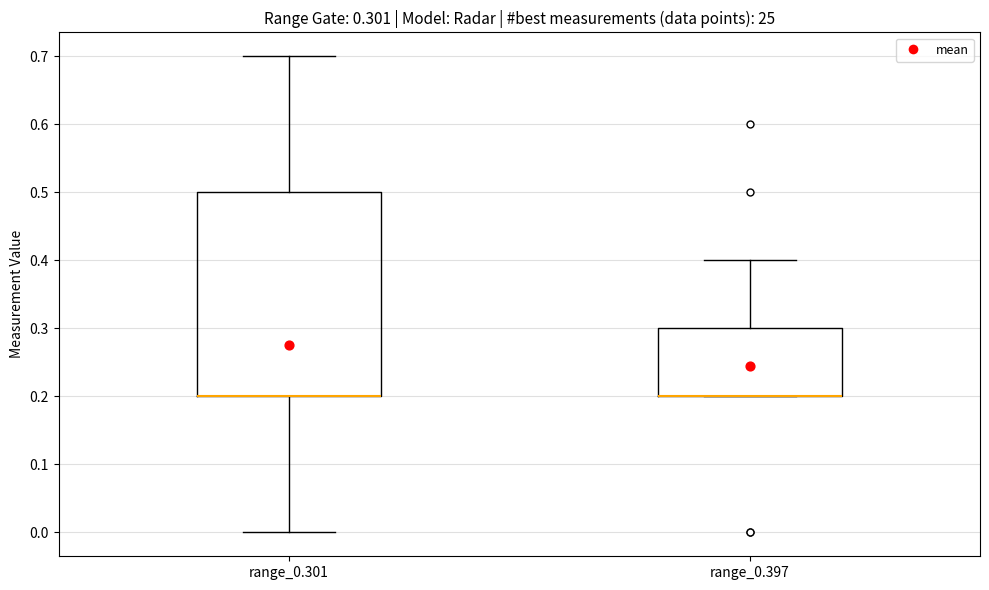

Comparing the boxes themselves (not the whiskers), which one is the tallest?

range_0.301